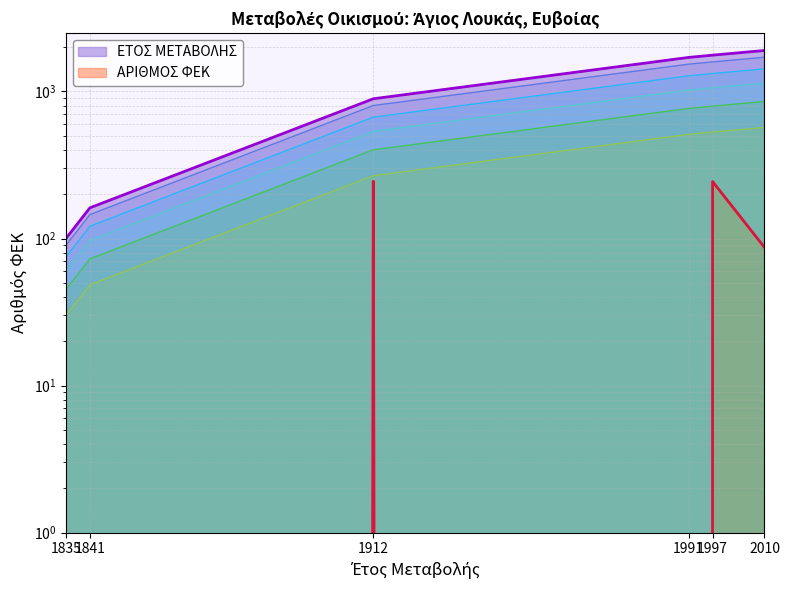

What is the sum of all ΑΡΙΘΜΟΣ ΦΕΚ values?

576.0